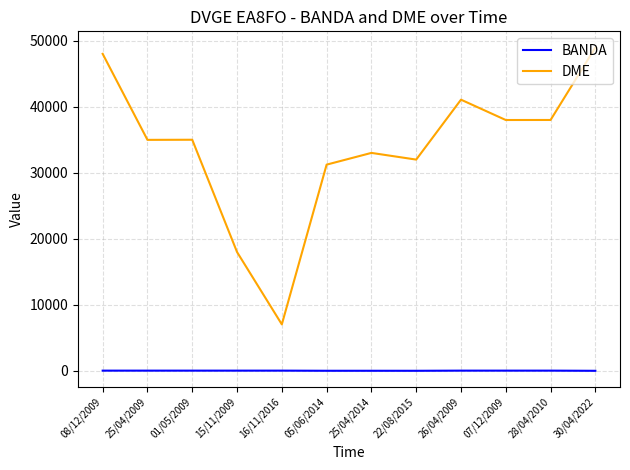

True or false: BANDA and DME cross at least once.

False